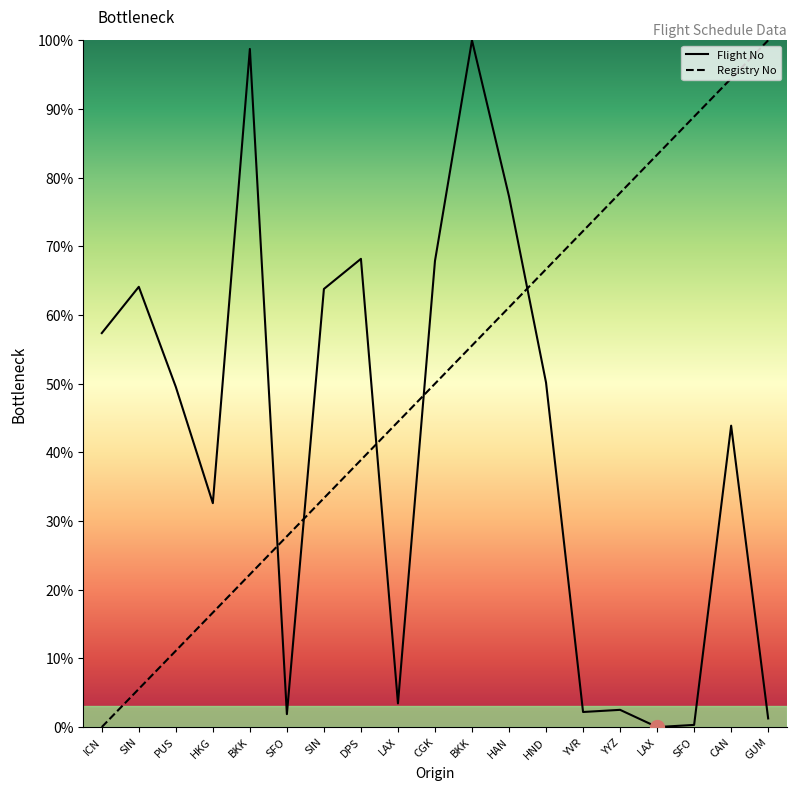

True or false: Registry No has more than 1 interior local peaks.

False